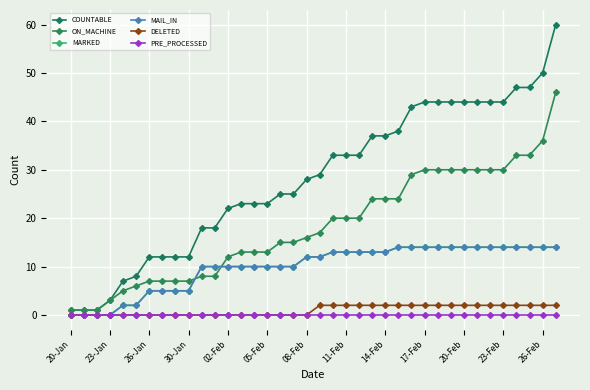

What are all the series names shown in the legend?

COUNTABLE, ON_MACHINE, MARKED, MAIL_IN, DELETED, PRE_PROCESSED